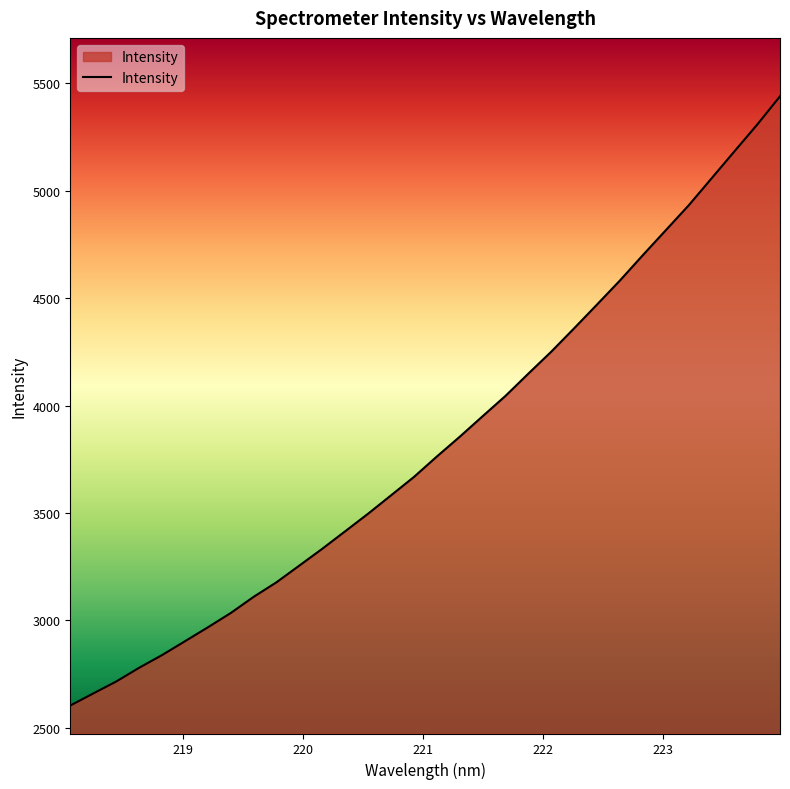

What is the maximum value shown in the chart?

5439.6